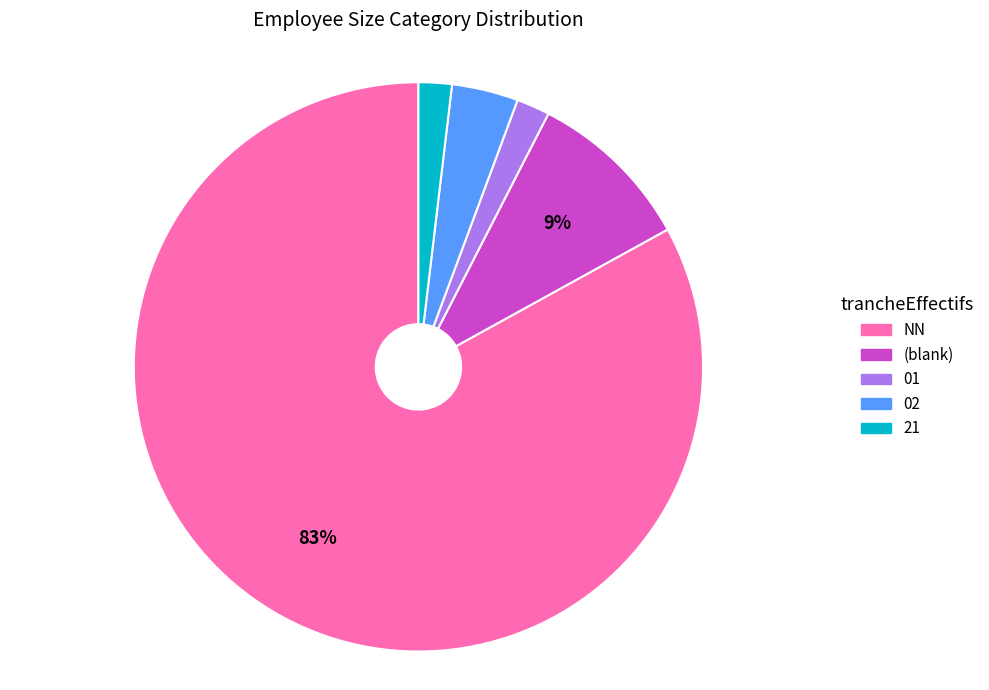

To the nearest percent, what is the difference between the largest and smallest slice percentages?

81%